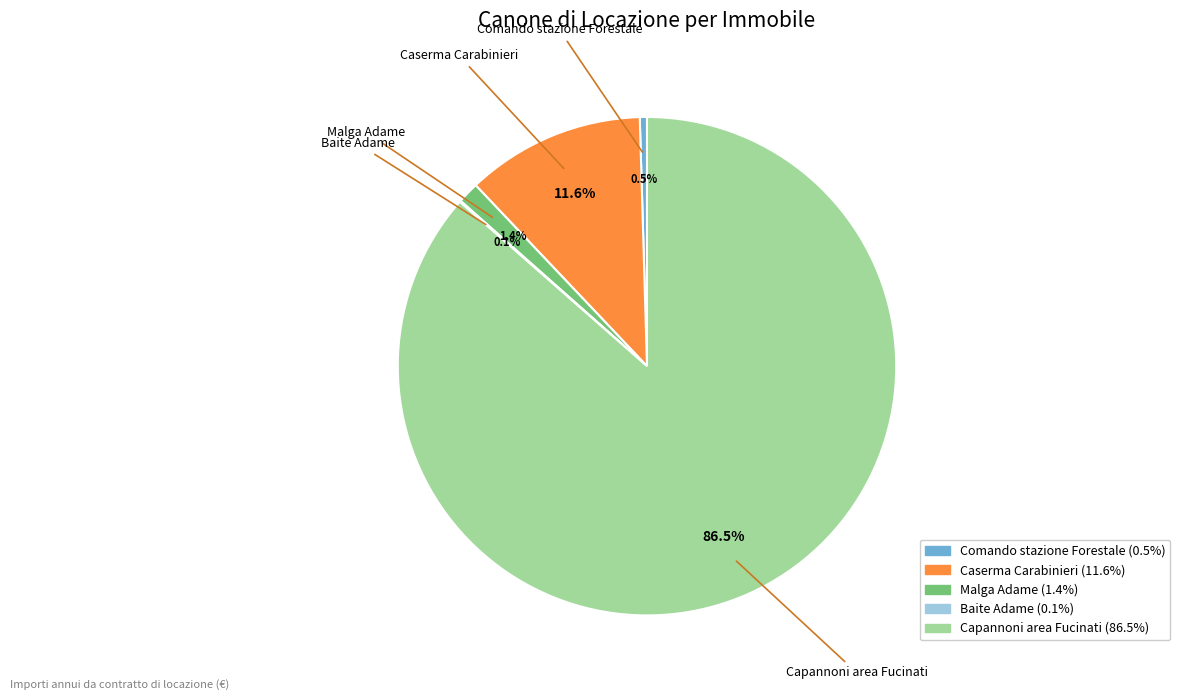

What is the largest slice in the pie chart?

Capannoni area Fucinati